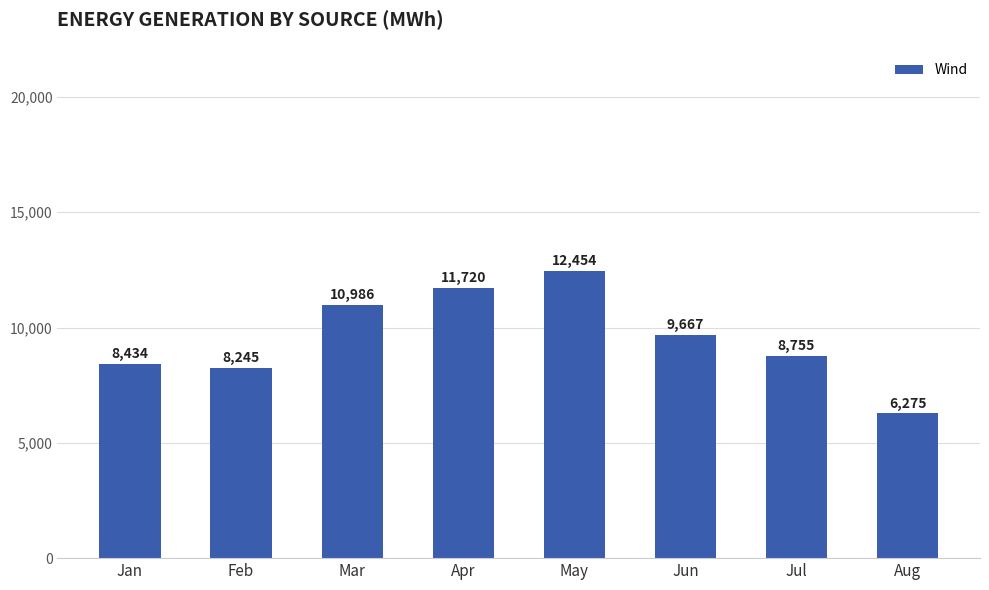

At which label does the data first exceed 9667?

Mar